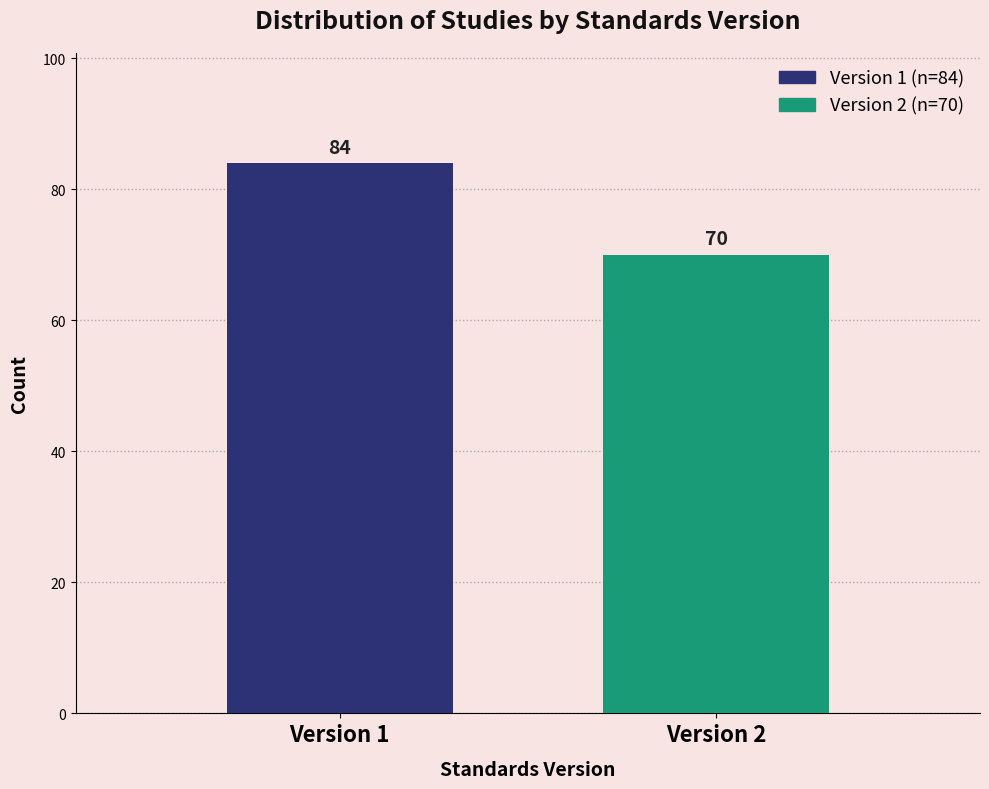

Reading right to left, transcribe all the data shown in this chart.

70	84